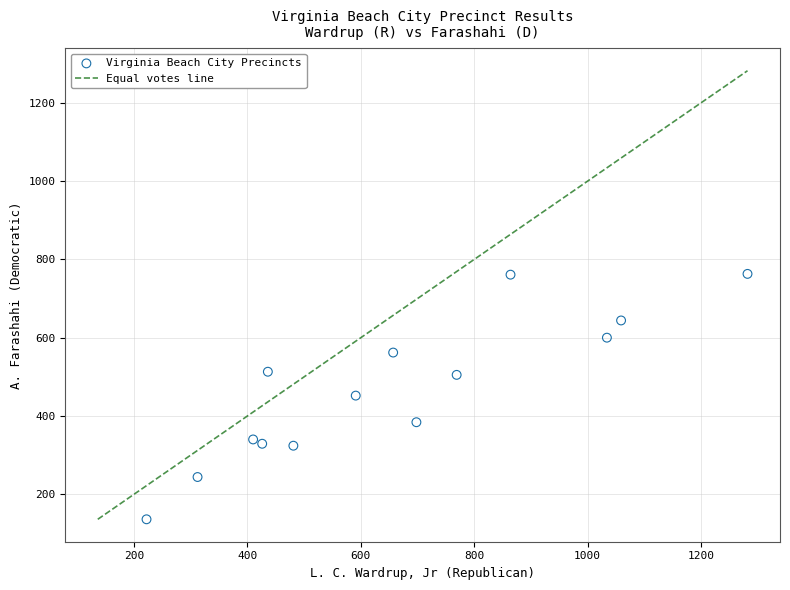

What is the range of Y values (max minus min)?

627